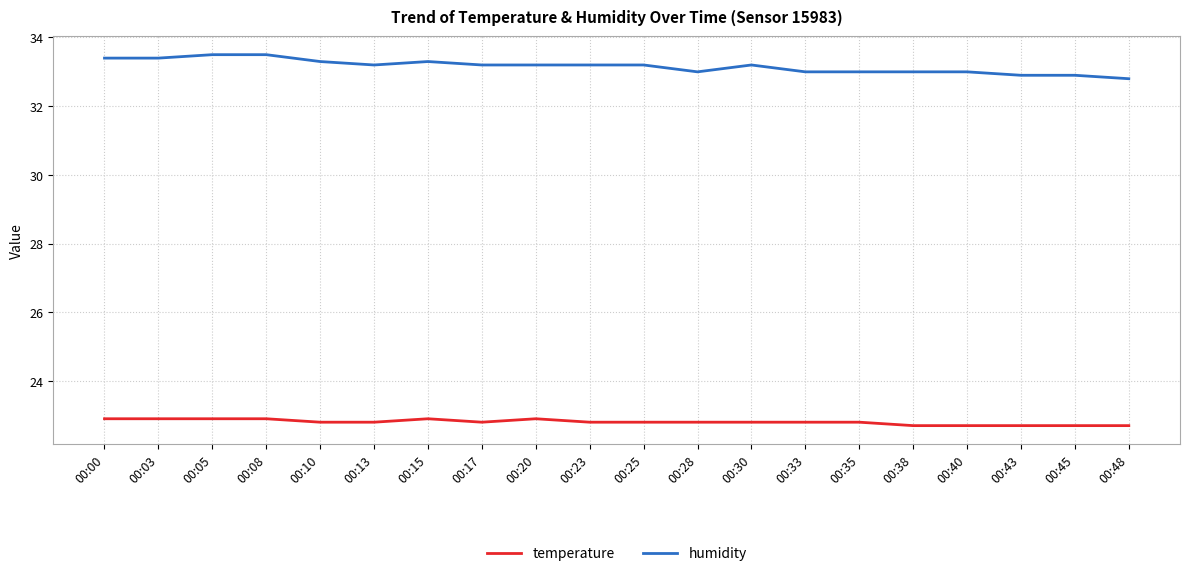

What is the maximum value shown in the chart?

33.5